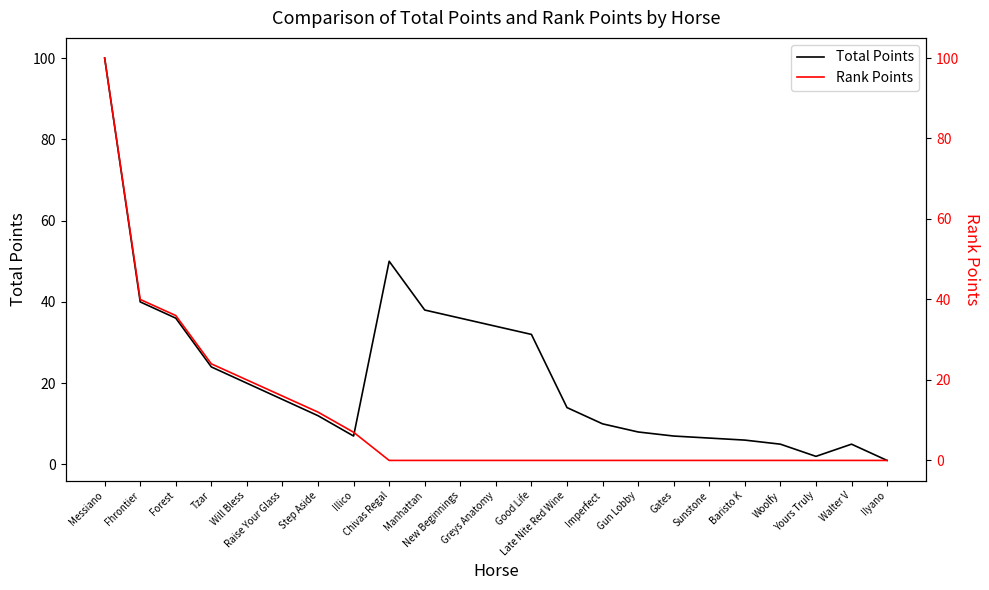

True or false: Total Points and Rank Points cross at least once.

False